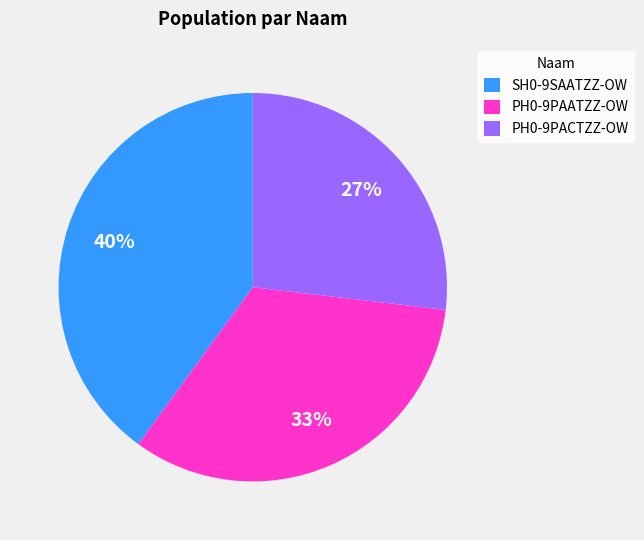

To the nearest percent, what is the difference between the PH0-9PACTZZ-OW and PH0-9PAATZZ-OW slice percentages?

6%